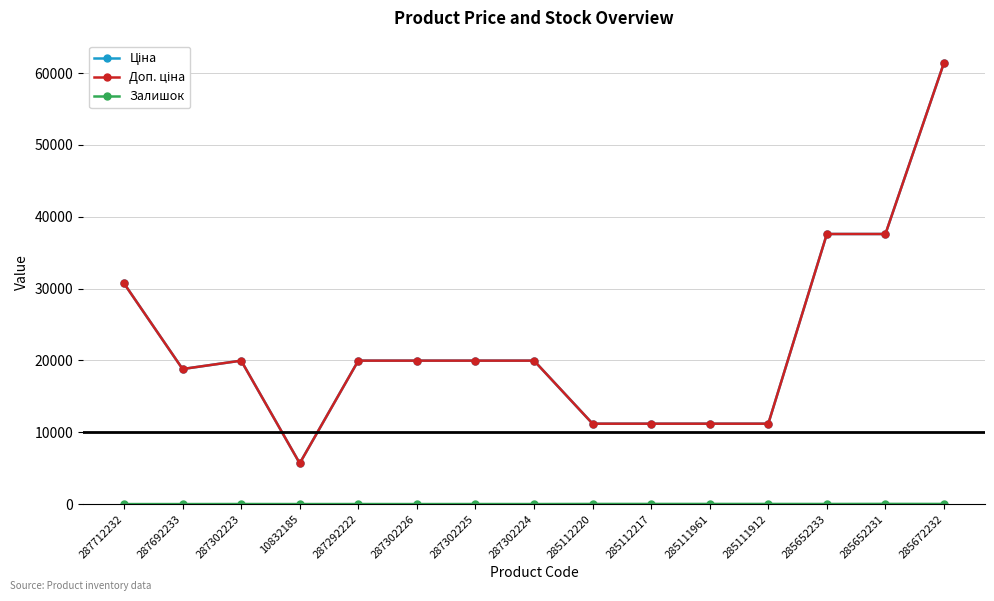

At how many categories does at least one series exceed 60463?

1